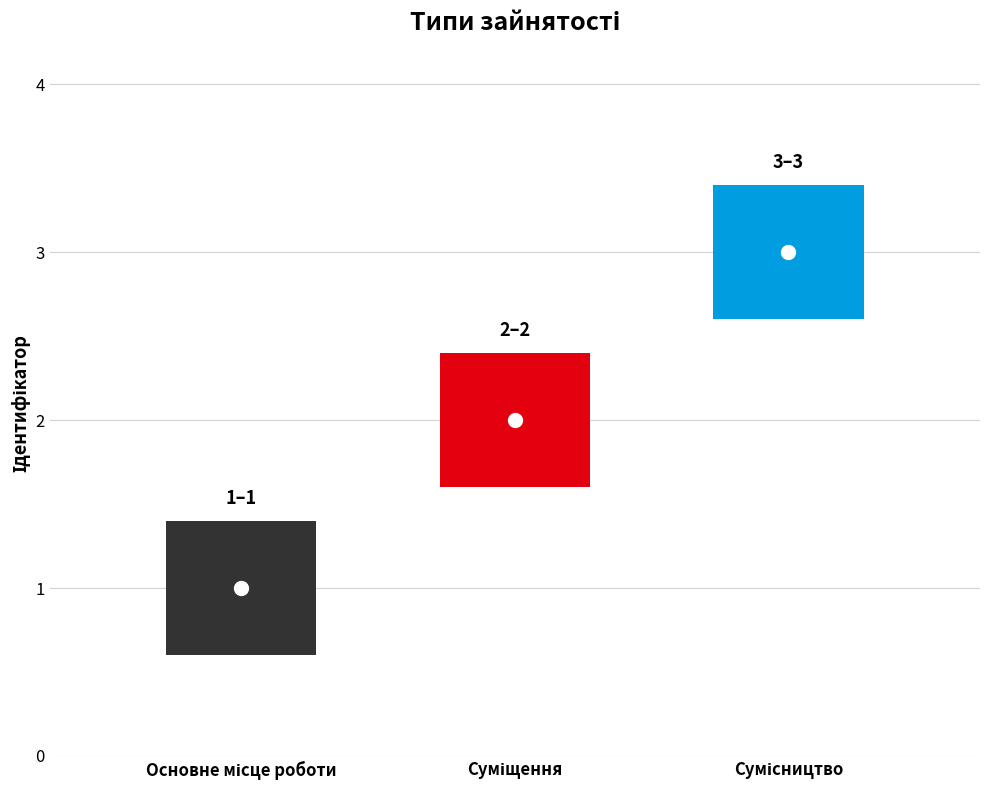

What position from the left is Суміщення?

2